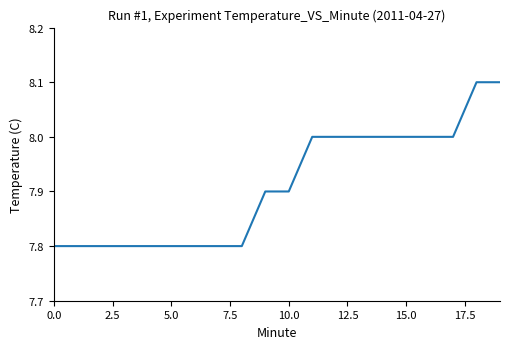

What is the maximum value shown in the chart?

8.1